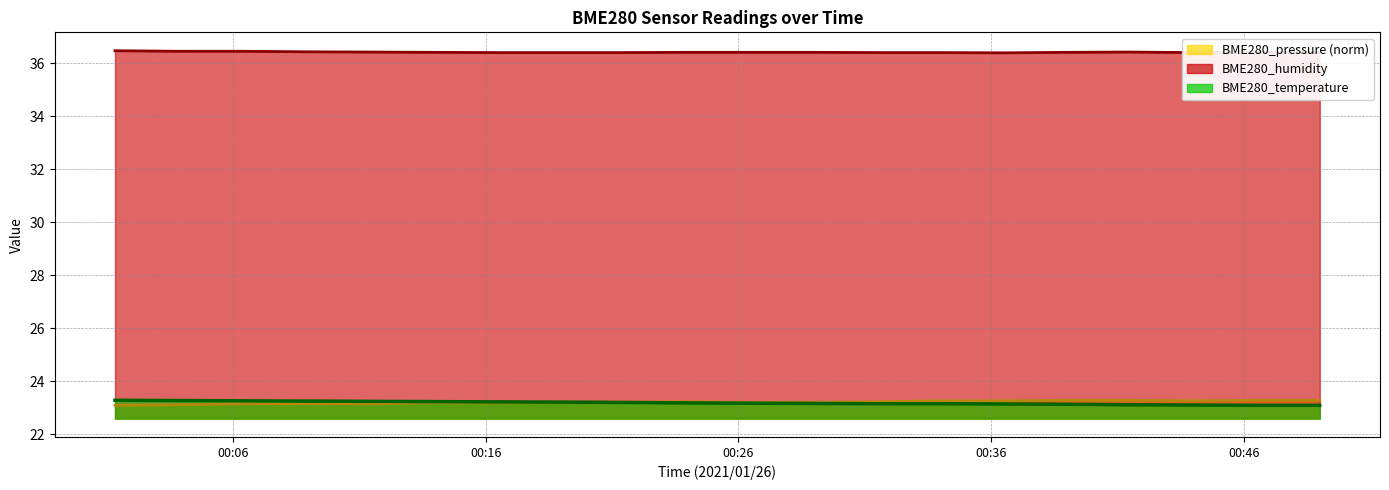

Which series has the widest spread of values?

BME280_temperature